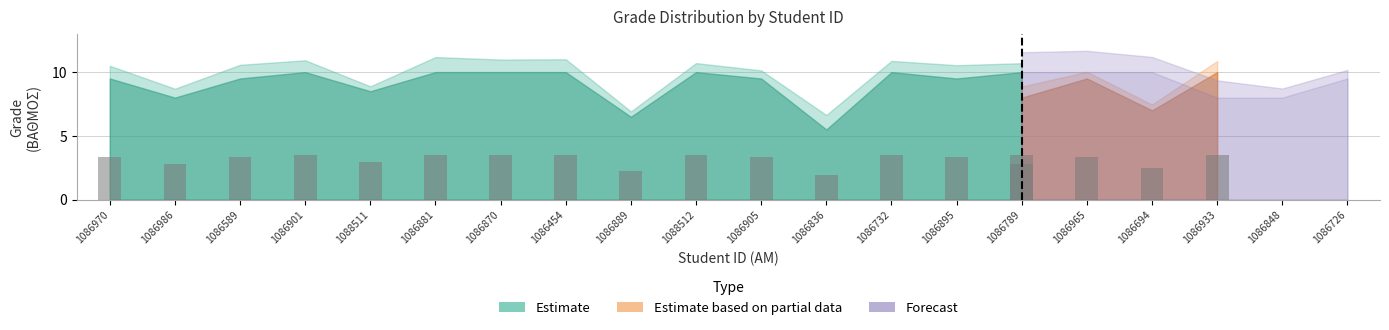

Between 1086905 and 1086970, which is larger?

1086905